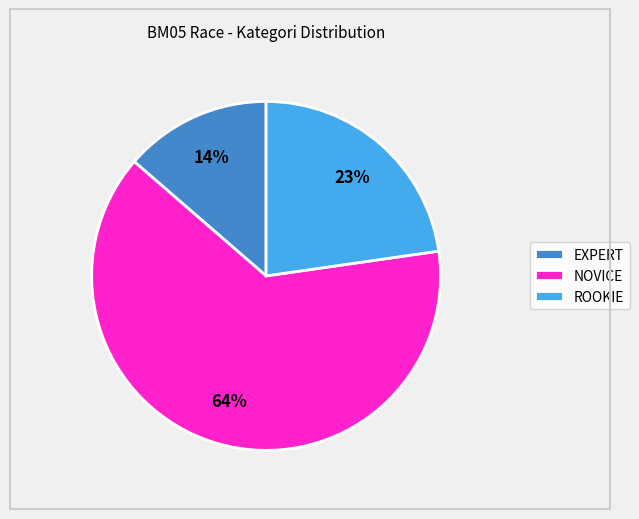

To the nearest percent, what percentage of the pie is ROOKIE?

23%